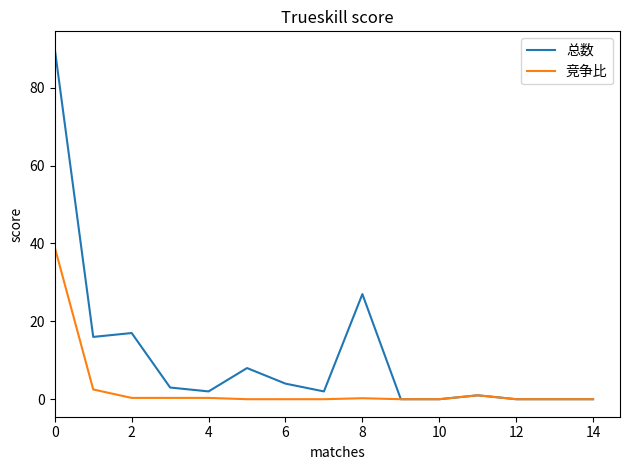

Which series has the largest range (max minus min)?

总数